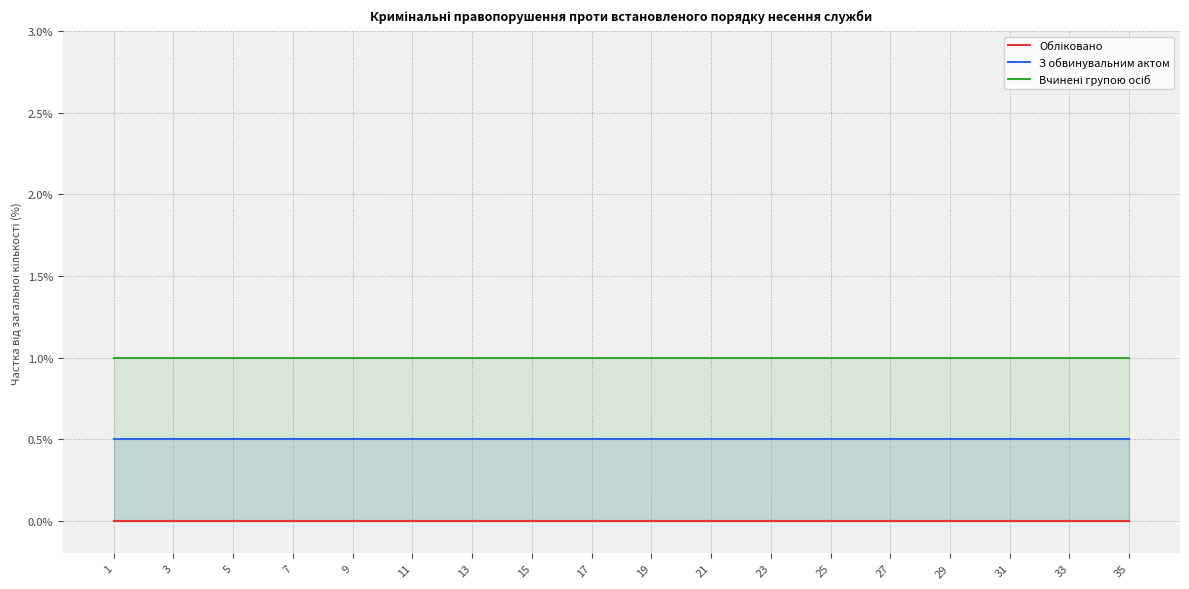

At which category is the sum across all series the highest?

1